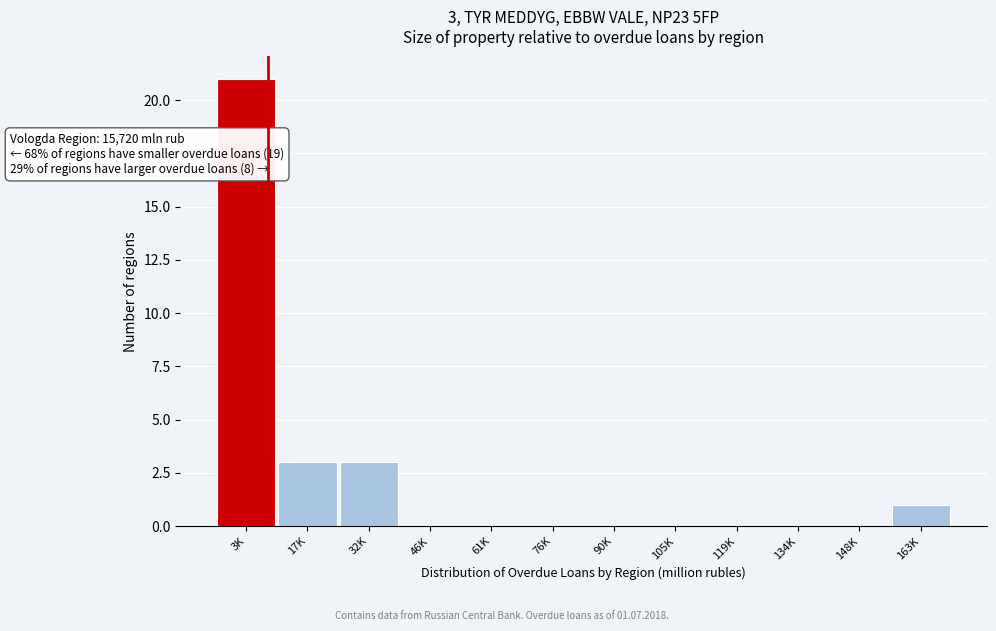

Reading right to left, list all the values displayed in this chart.

163K=1	148K=0	134K=0	119K=0	105K=0	90K=0	76K=0	61K=0	46K=0	32K=3	17K=3	3K=21